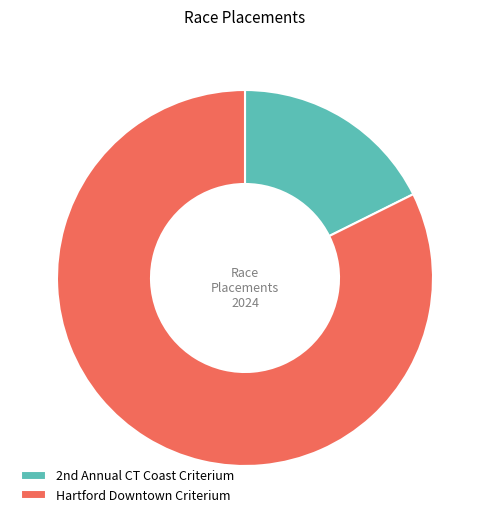

Does any single category account for the majority?

Yes